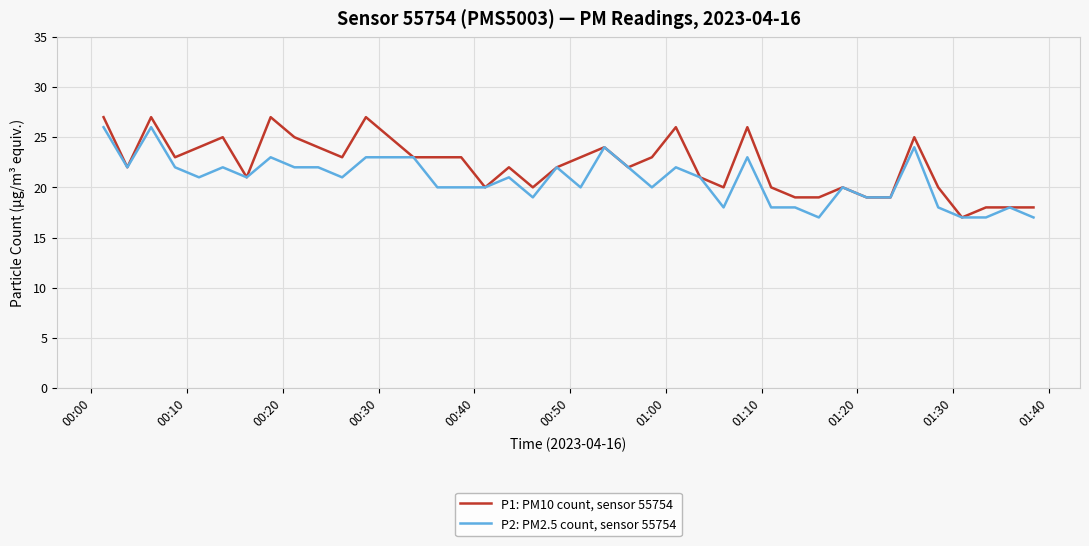

List the series in order of their peak value, lowest first.

P2: PM2.5 count, sensor 55754, P1: PM10 count, sensor 55754